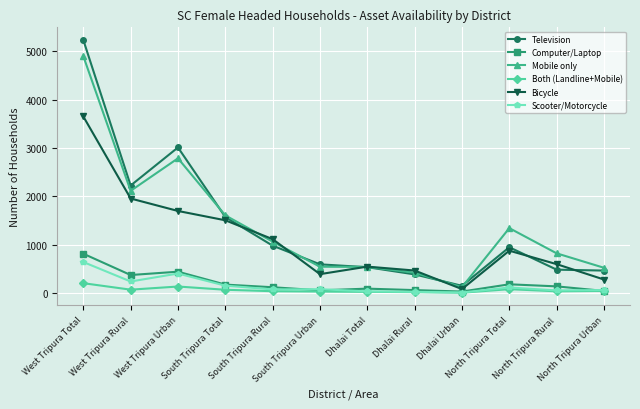

True or false: Mobile only has a value of 4171 at West Tripura Urban.

False